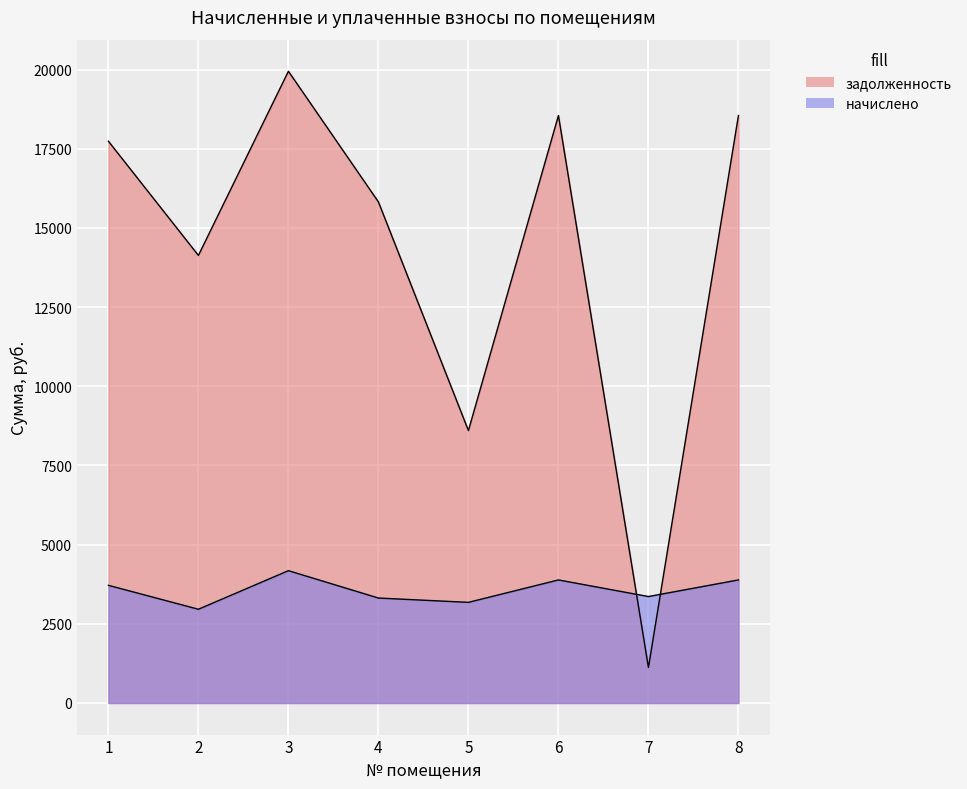

List the series in order of their peak value, highest first.

задолженность, начислено